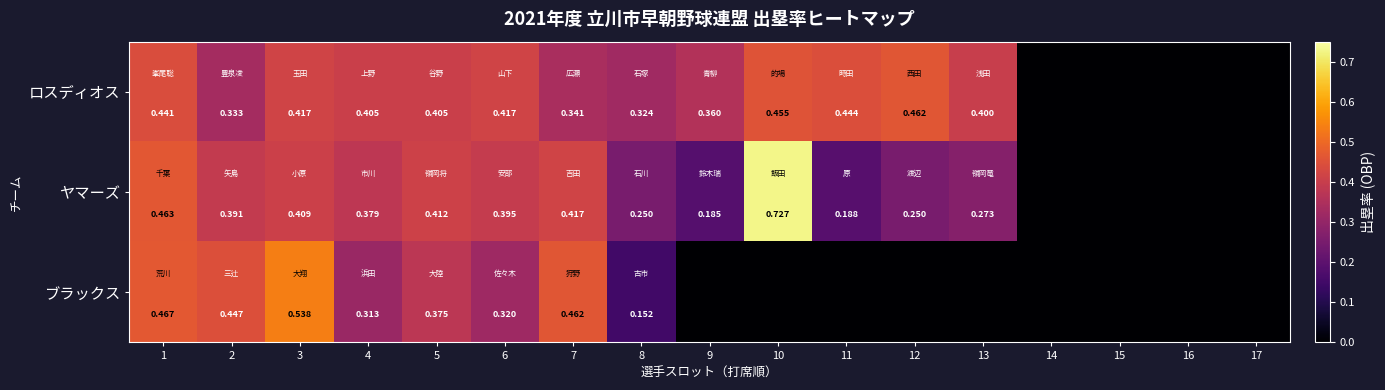

Which series changed the most between 1 and 3?

ブラックス